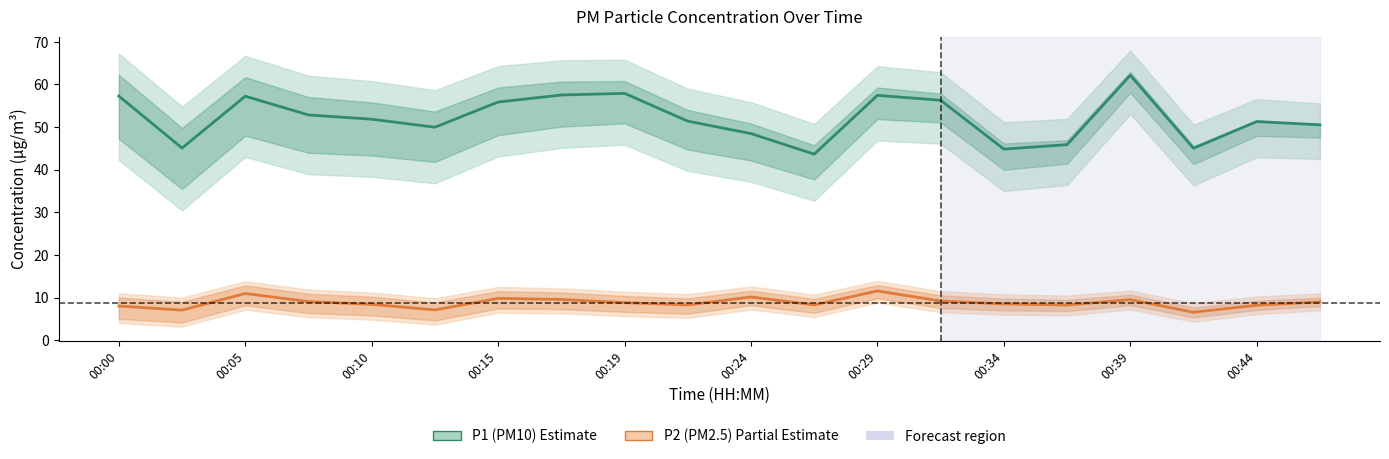

True or false: P2 (PM2.5) and P1 (PM10) cross at least once.

False